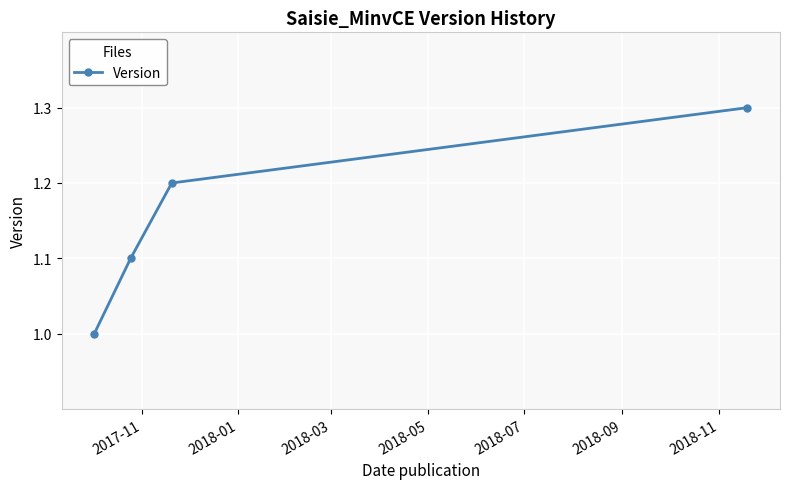

What is the greatest value displayed?

1.3